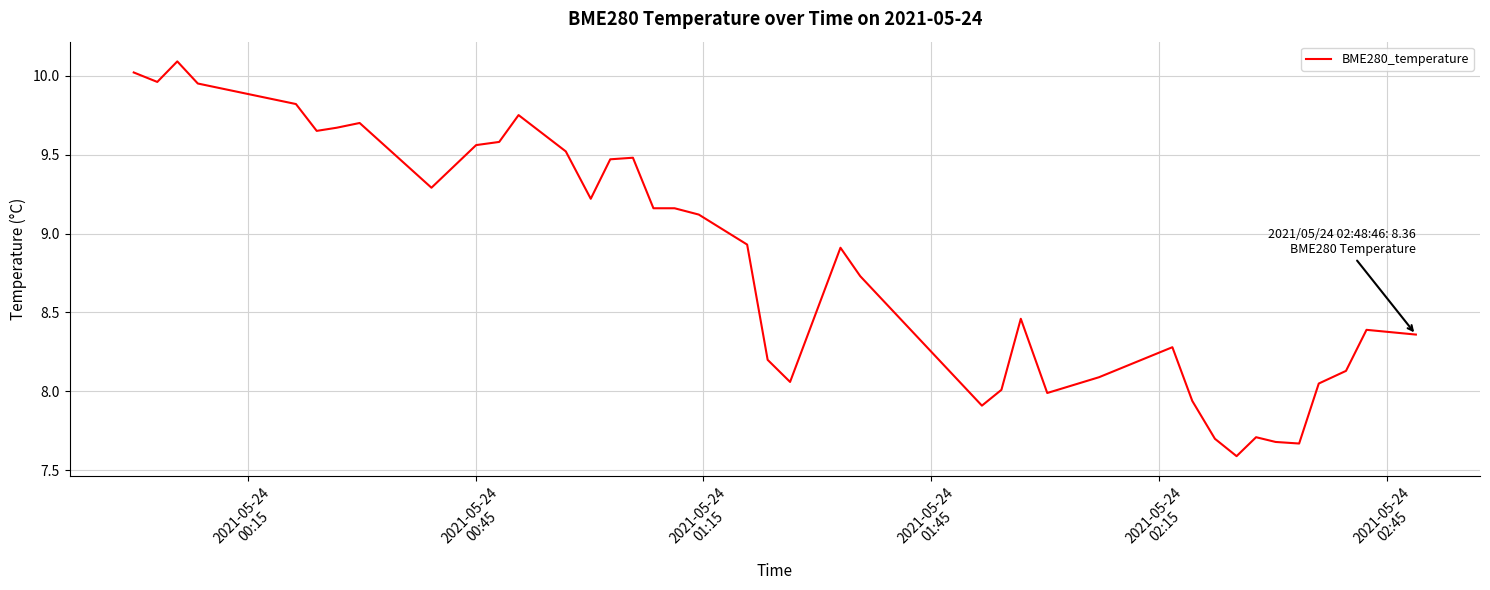

What is the average value?

8.8